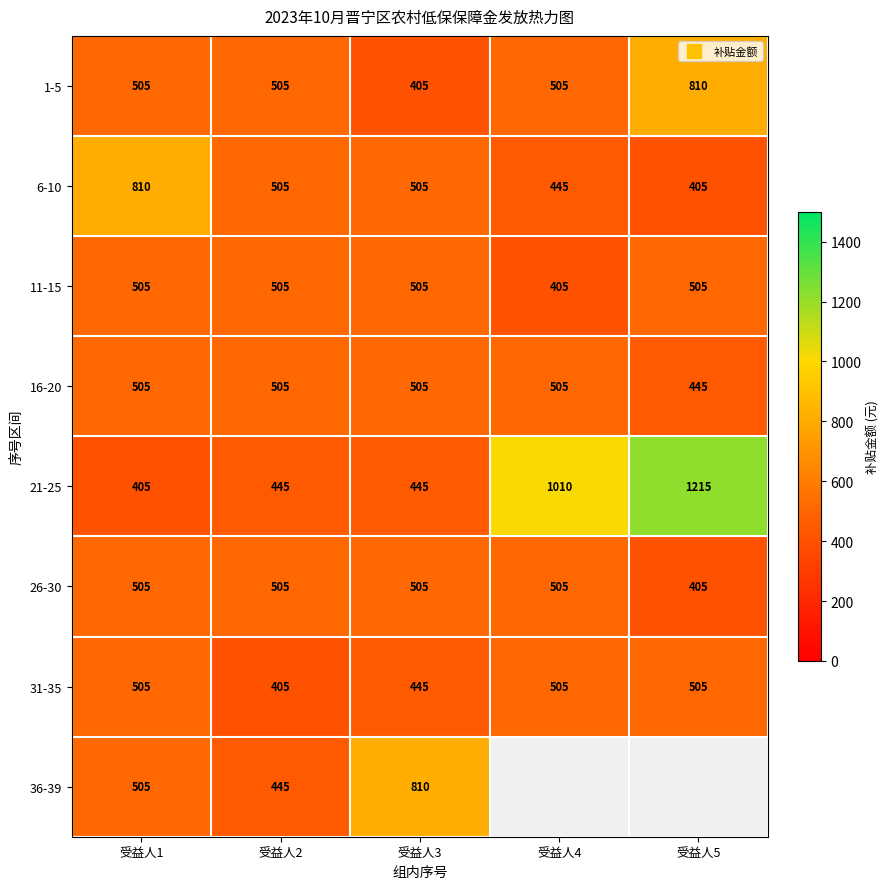

At 受益人3, list the series in order from smallest to largest.

1-5, 21-25, 31-35, 6-10, 11-15, 16-20, 26-30, 36-39